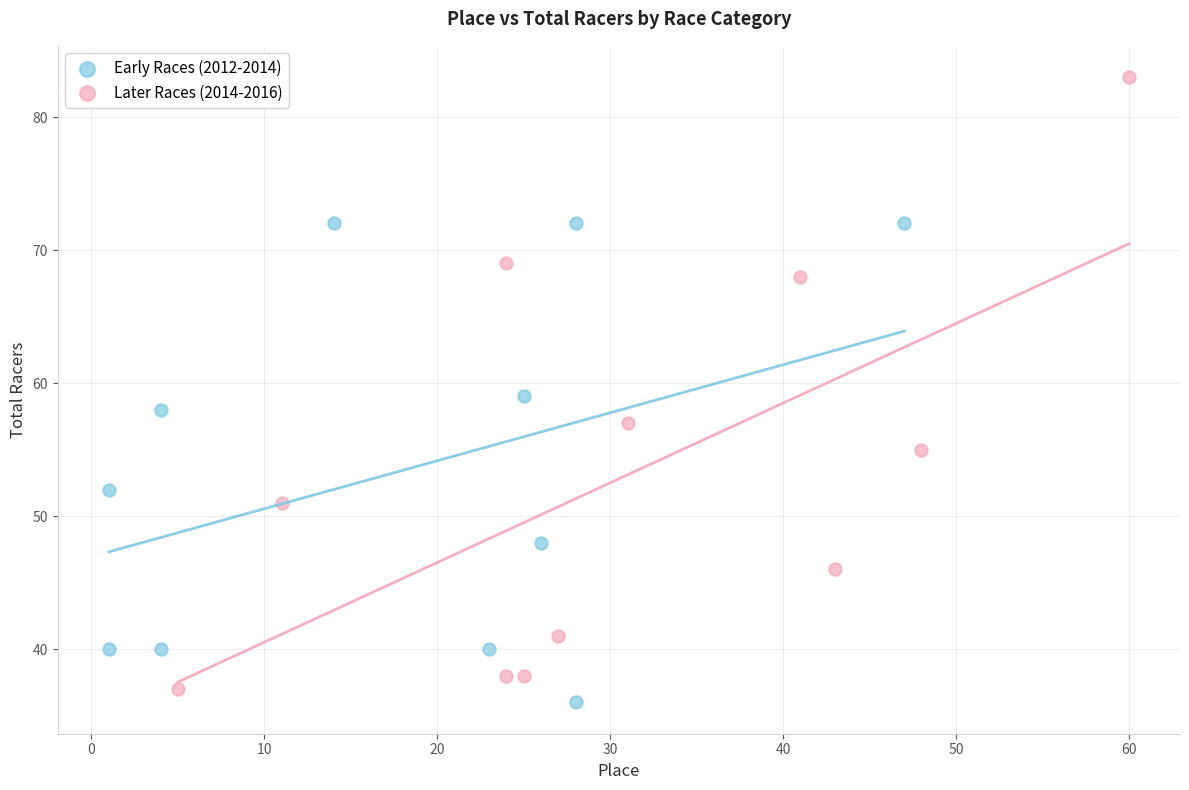

Which series reaches the minimum Y coordinate?

Early Races (2012-2014)